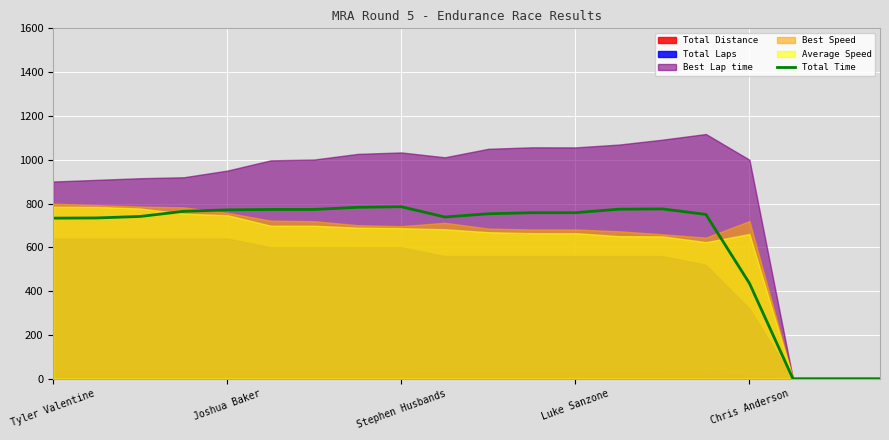

What value does the Total Time series have at Tyler Valentine?

733.3